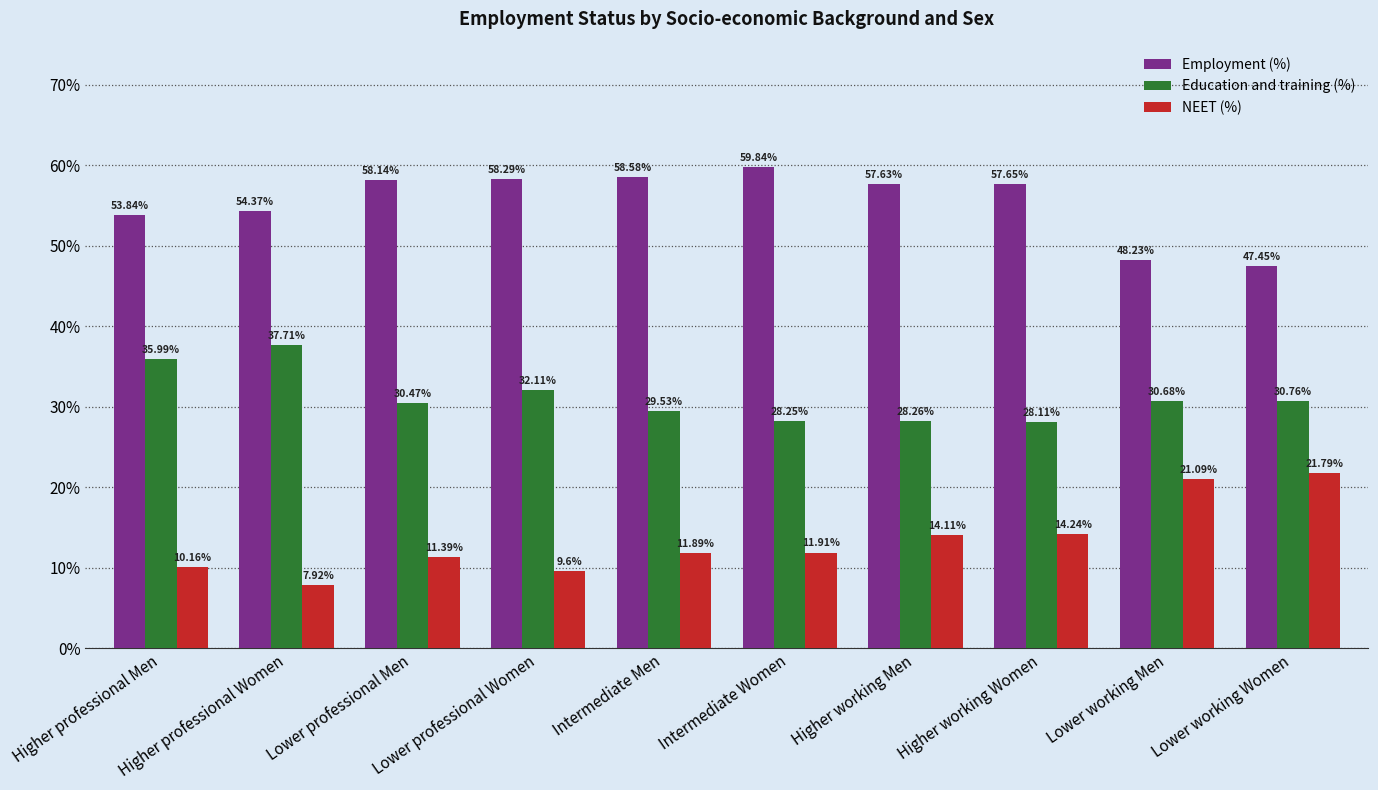

Count the number of data series in this chart.

3